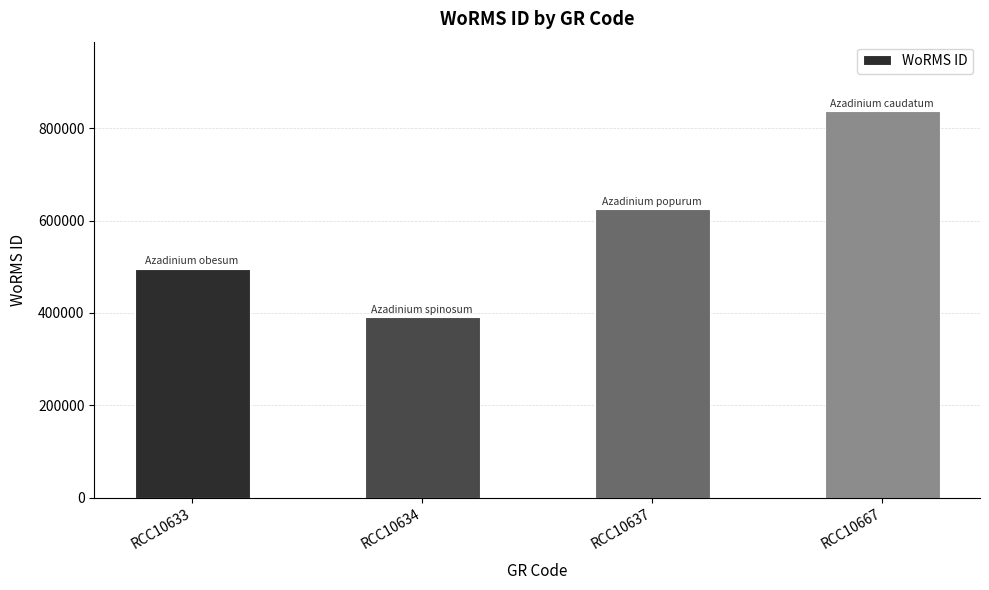

Count the number of data series in this chart.

1